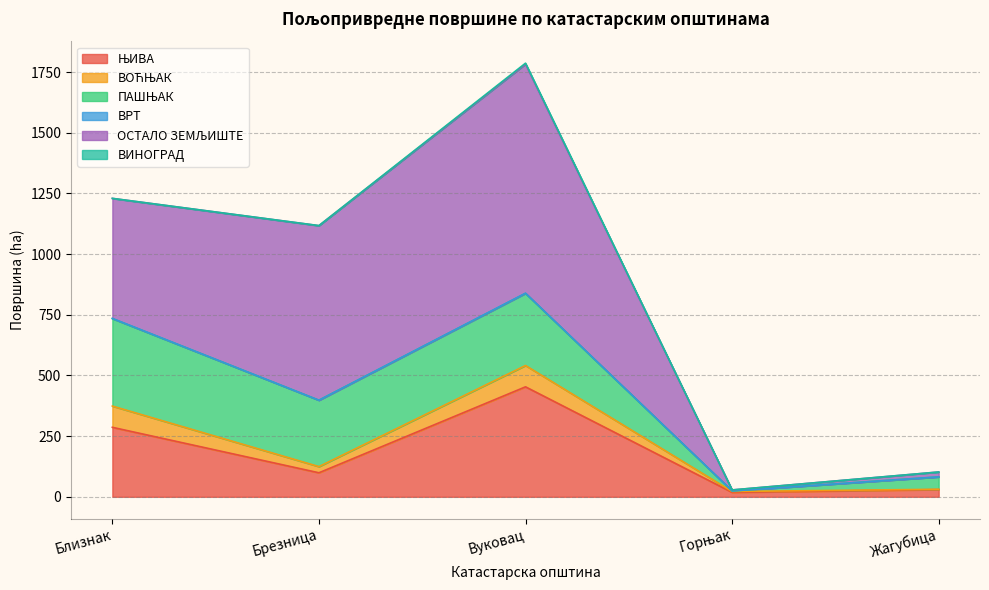

Count the ВРТ values in the range 0 to 1.

5